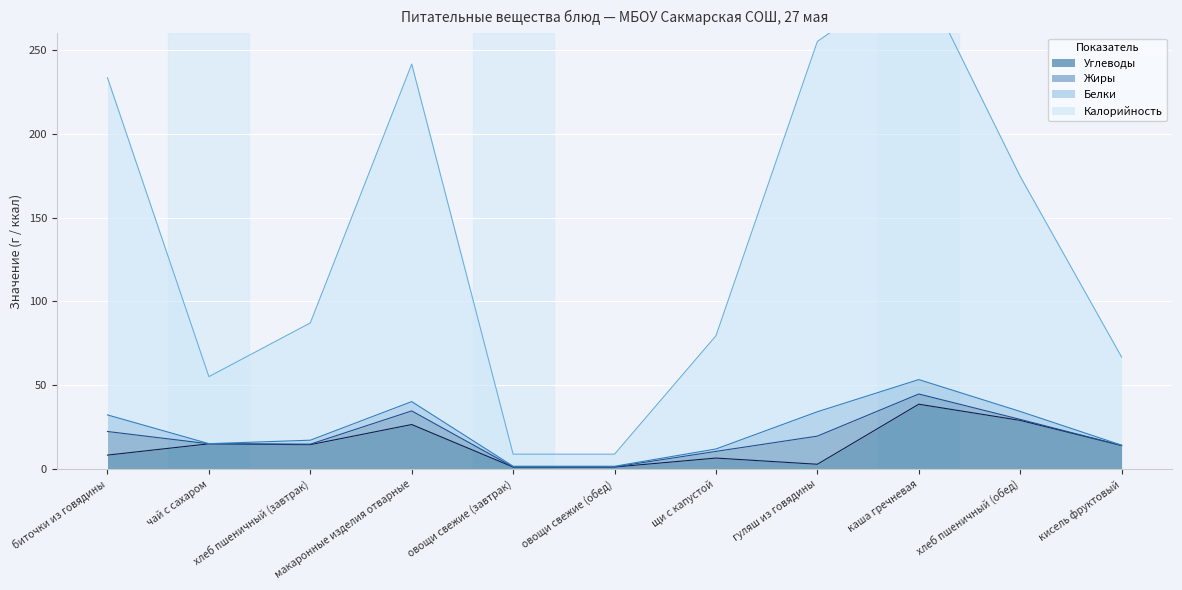

At which label is Калорийность closest to 152?

хлеб пшеничный (обед)